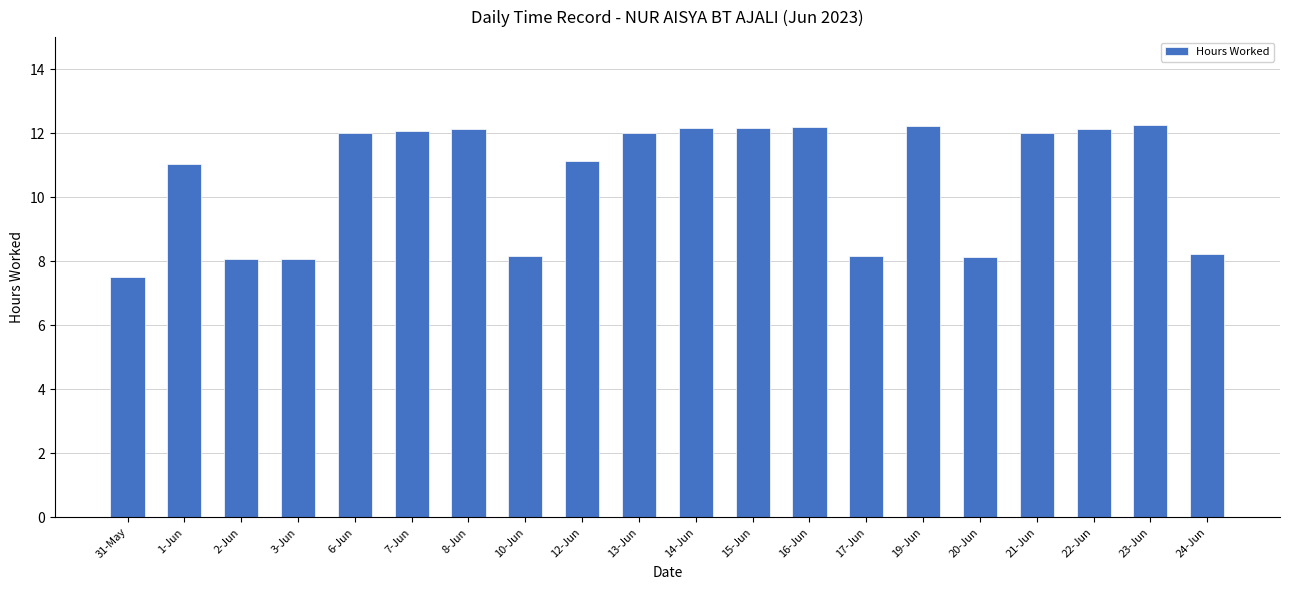

What position from the right is 10-Jun?

13